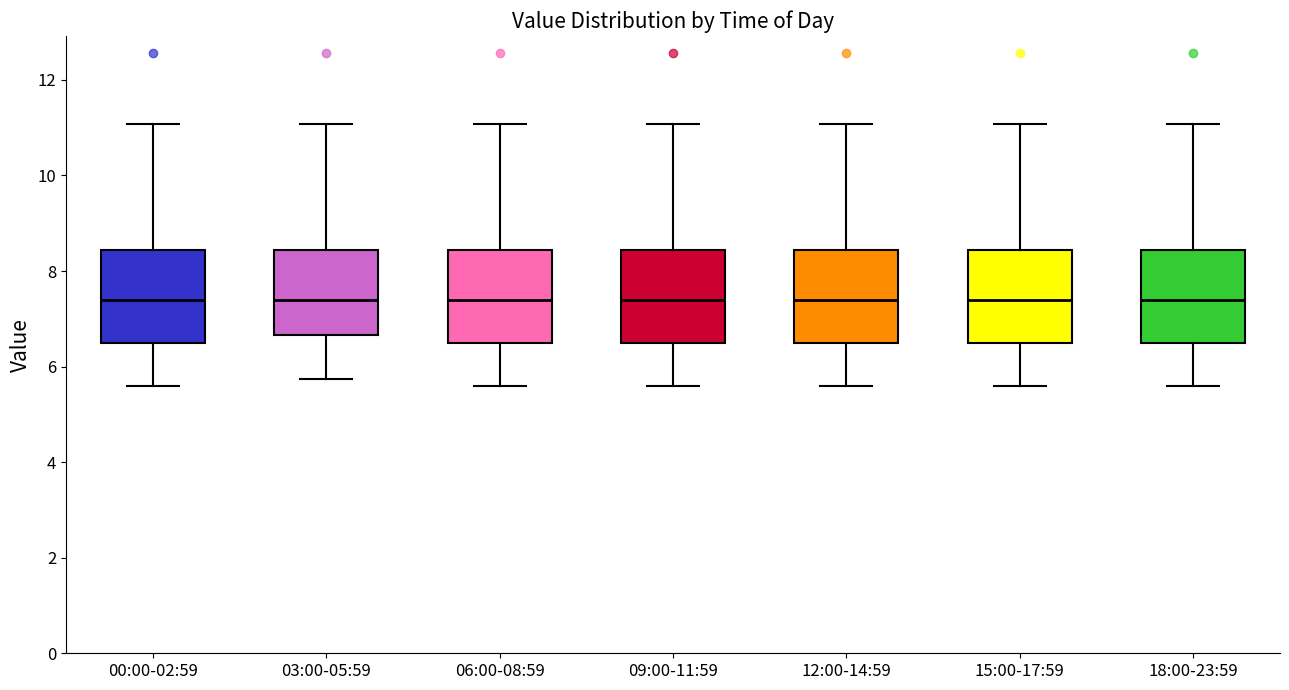

Where is the lower edge of the box for 12:00-14:59 on the y-axis? The values are not printed on the chart, so give them approximately, as read against the axis.

6.4